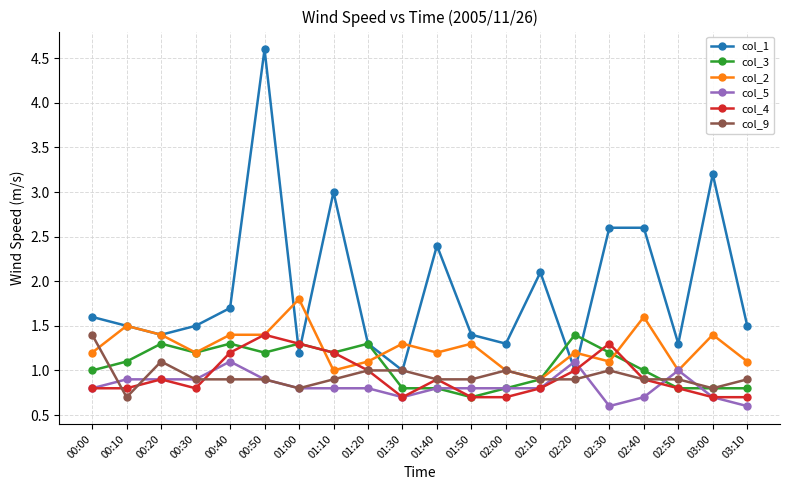

How many lines are shown in the chart?

6